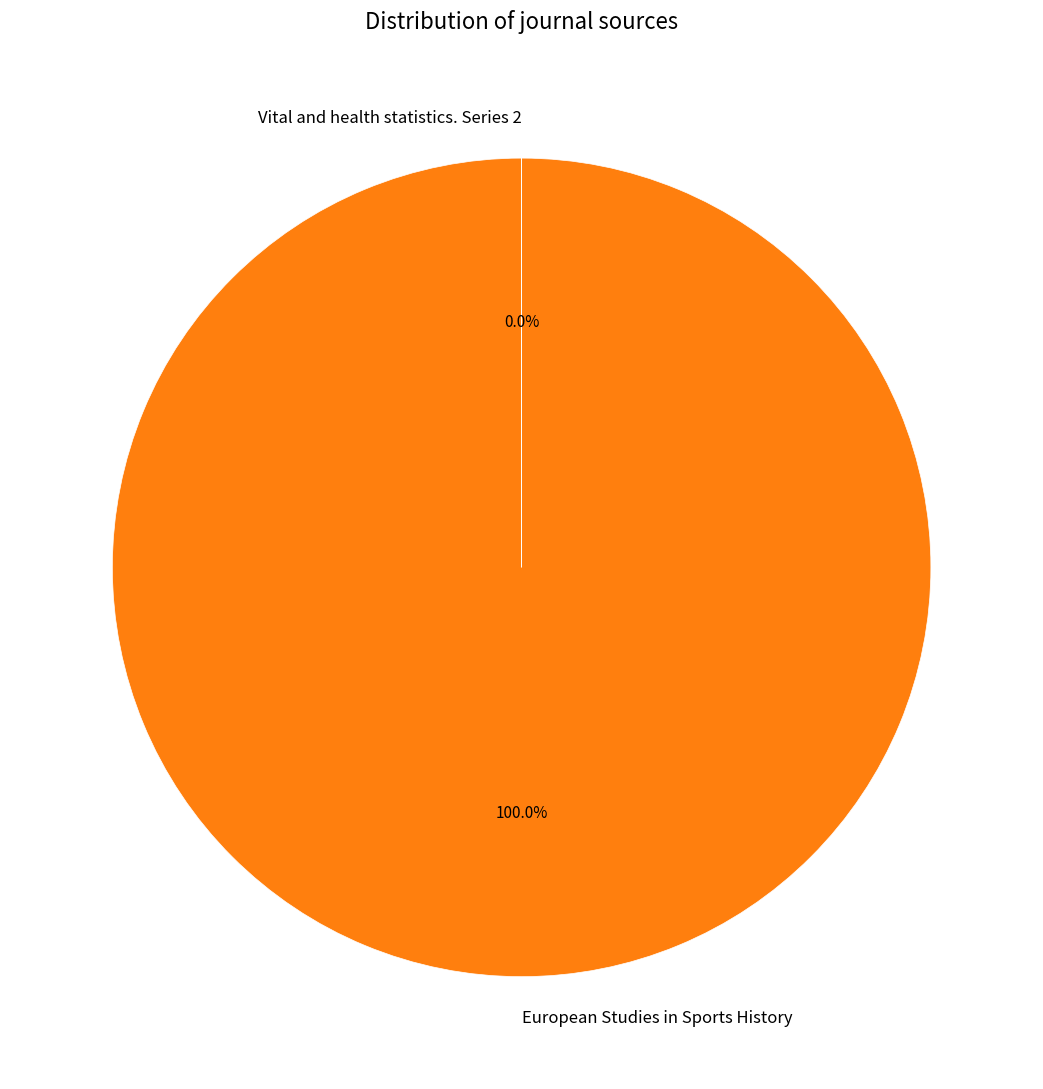

The European Studies in Sports History slice represents 100% of the pie. True or false?

True